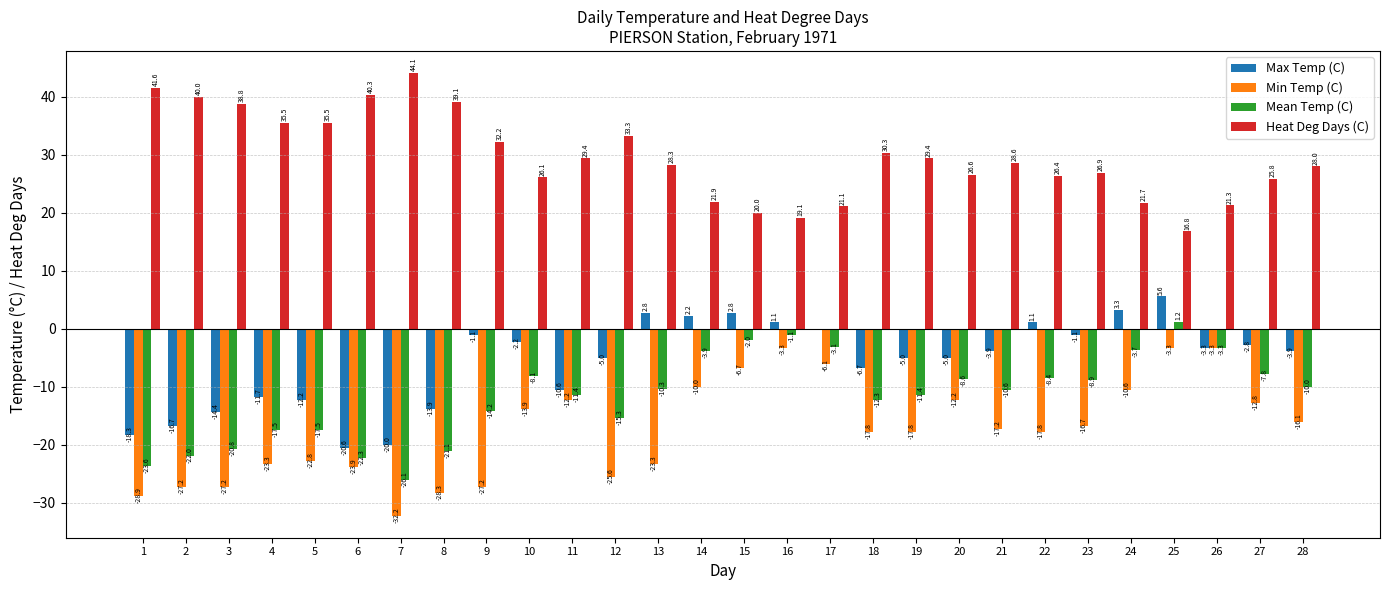

Reading right to left, what are all the values shown in this chart?

Max Temp (C): -3.9	-2.8	-3.3	5.6	3.3	-1.1	1.1	-3.9	-5.0	-5.0	-6.7	0.0	1.1	2.8	2.2	2.8	-5.0	-10.6	-2.2	-1.1	-13.9	-20.0	-20.6	-12.2	-11.7	-14.4	-16.7	-18.3
Min Temp (C): -16.1	-12.8	-3.3	-3.3	-10.6	-16.7	-17.8	-17.2	-12.2	-17.8	-17.8	-6.1	-3.3	-6.7	-10.0	-23.3	-25.6	-12.2	-13.9	-27.2	-28.3	-32.2	-23.9	-22.8	-23.3	-27.2	-27.2	-28.9
Mean Temp (C): -10.0	-7.8	-3.3	1.2	-3.7	-8.9	-8.4	-10.6	-8.6	-11.4	-12.3	-3.1	-1.1	-2.0	-3.9	-10.3	-15.3	-11.4	-8.1	-14.2	-21.1	-26.1	-22.3	-17.5	-17.5	-20.8	-22.0	-23.6
Heat Deg Days (C): 28.0	25.8	21.3	16.8	21.7	26.9	26.4	28.6	26.6	29.4	30.3	21.1	19.1	20.0	21.9	28.3	33.3	29.4	26.1	32.2	39.1	44.1	40.3	35.5	35.5	38.8	40.0	41.6